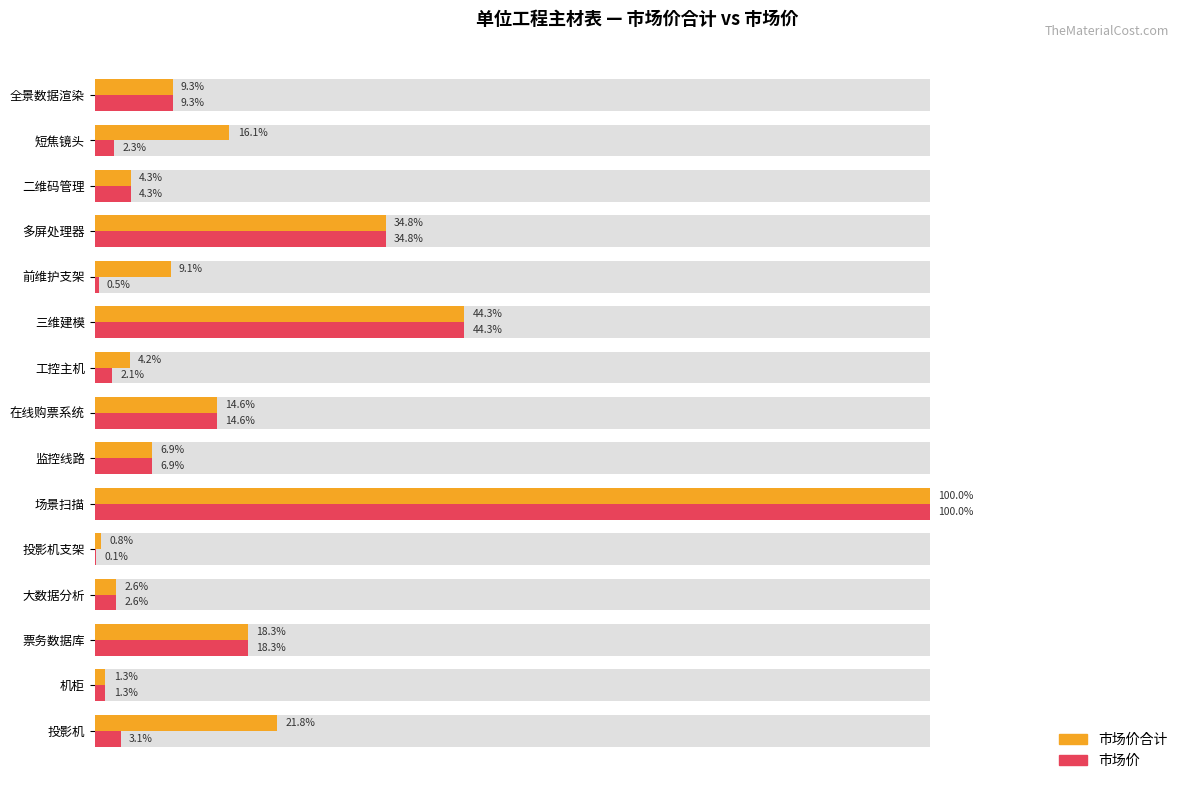

What is the value of the 市场价 bar at the 4th from the left?

2.6